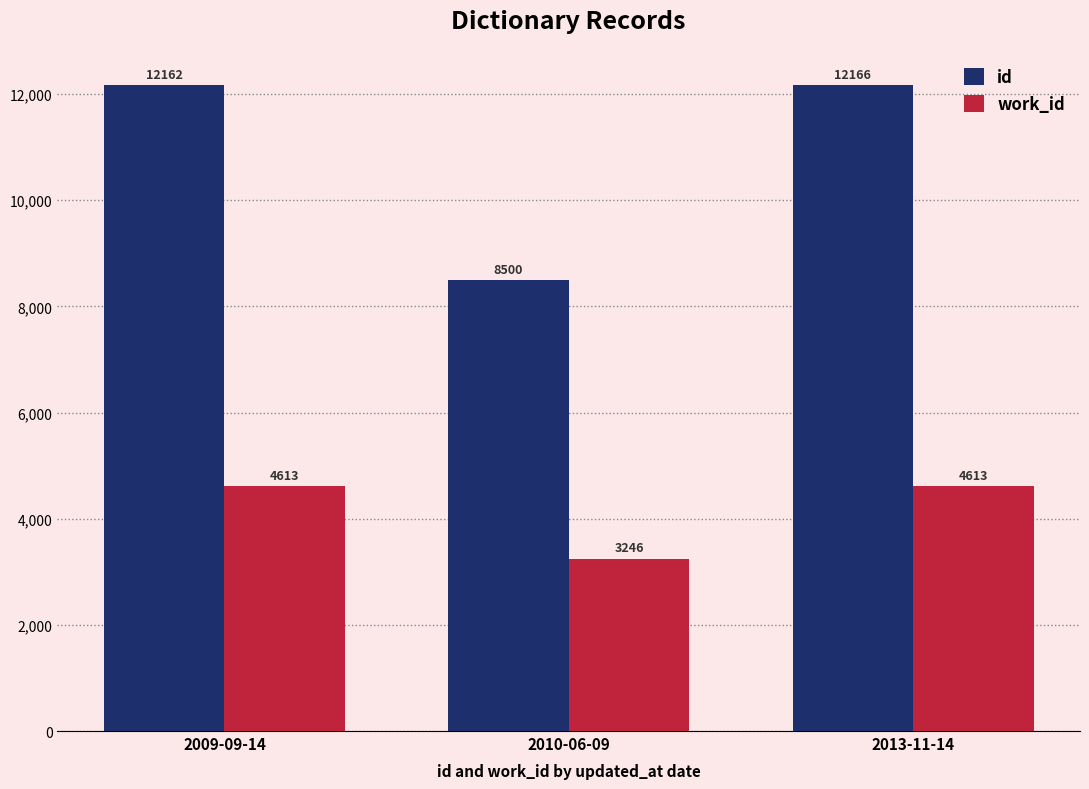

Reading right to left, transcribe all the data shown in this chart.

id: 12166	8500	12162
work_id: 4613	3246	4613